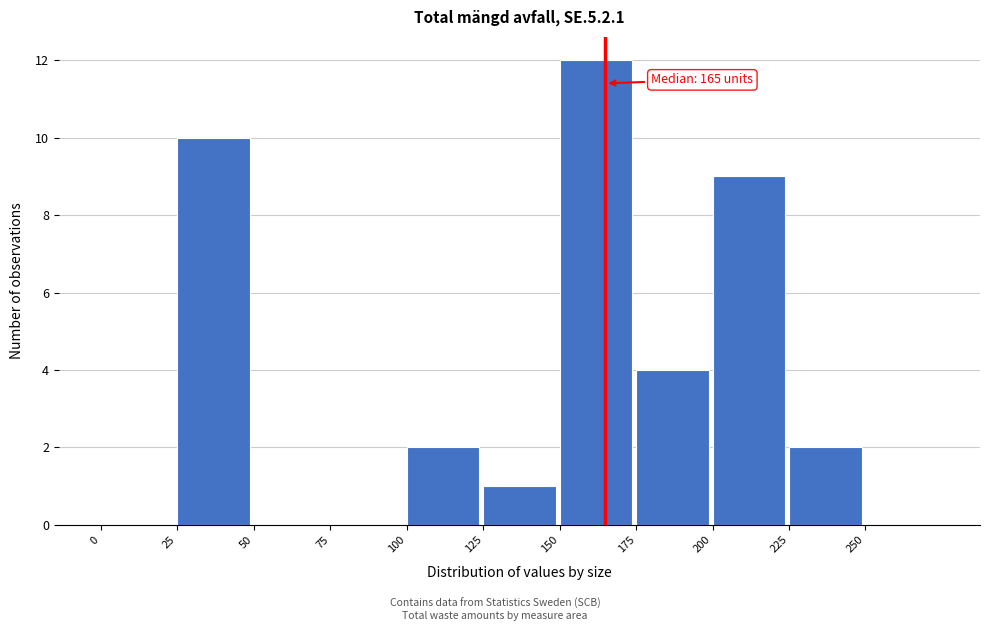

Over which range of the x-axis is the bar tallest?

150 to 175